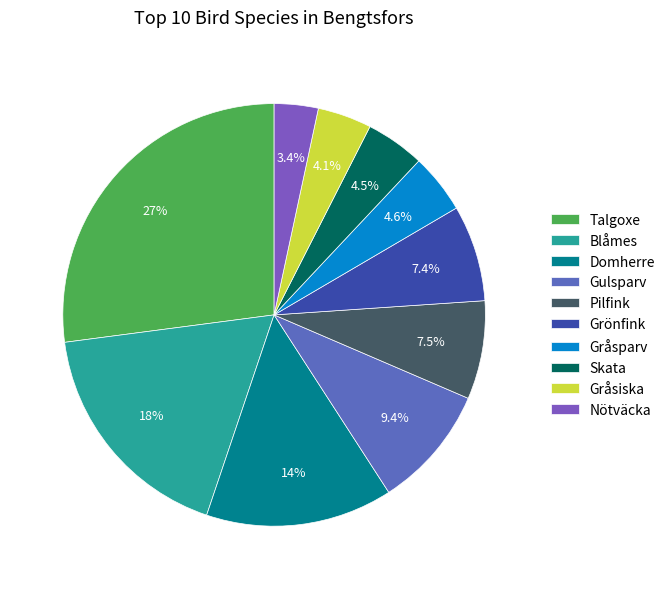

Is there any slice that represents more than half of the pie?

No